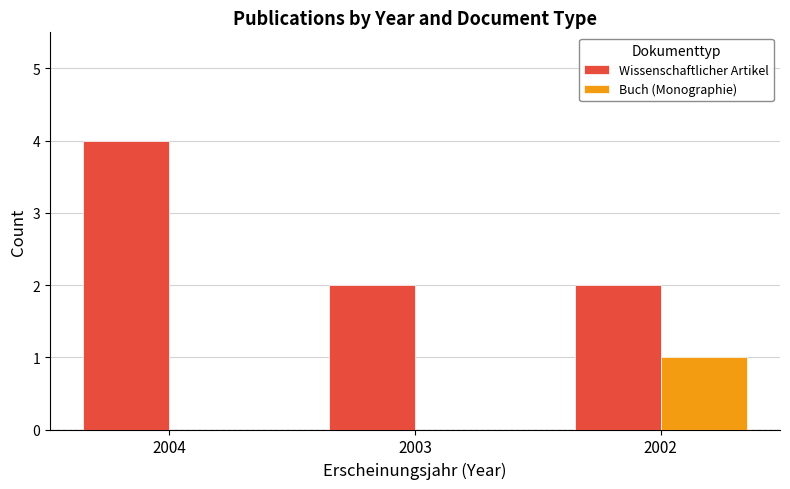

Count the Wissenschaftlicher Artikel values in the range 2 to 4.

3